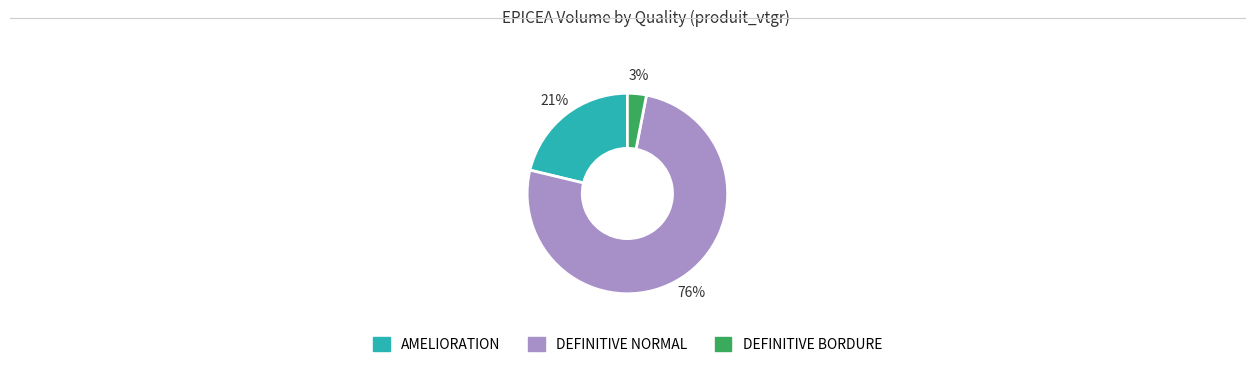

To the nearest percent, what is the difference between the largest and smallest slice percentages?

73%